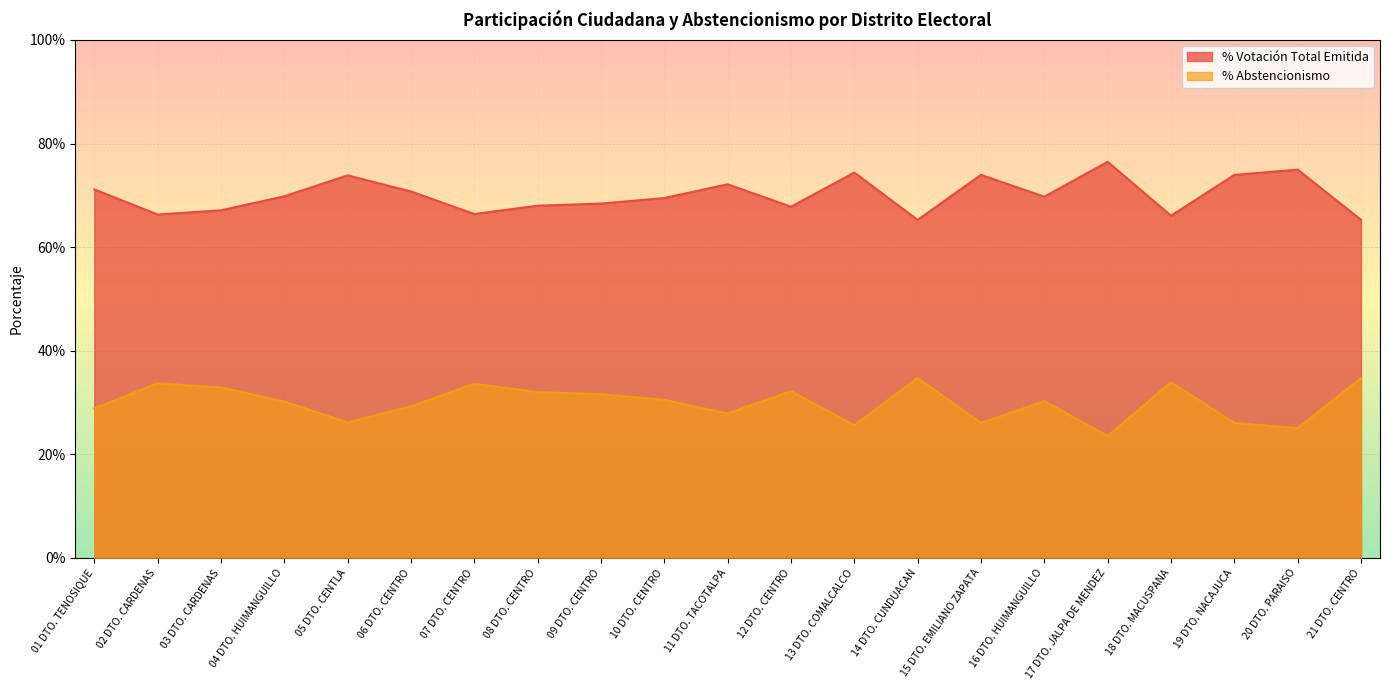

Is it true that % Abstencionismo equals 0.6 at 02 DTO. CARDENAS?

False